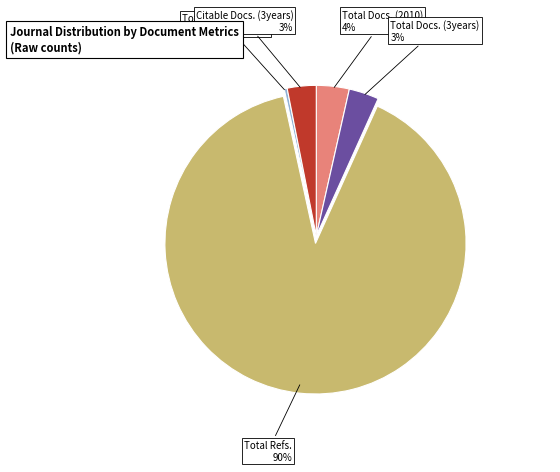

Is the sum of Total Docs. (3years) and Total Refs. greater than half?

Yes